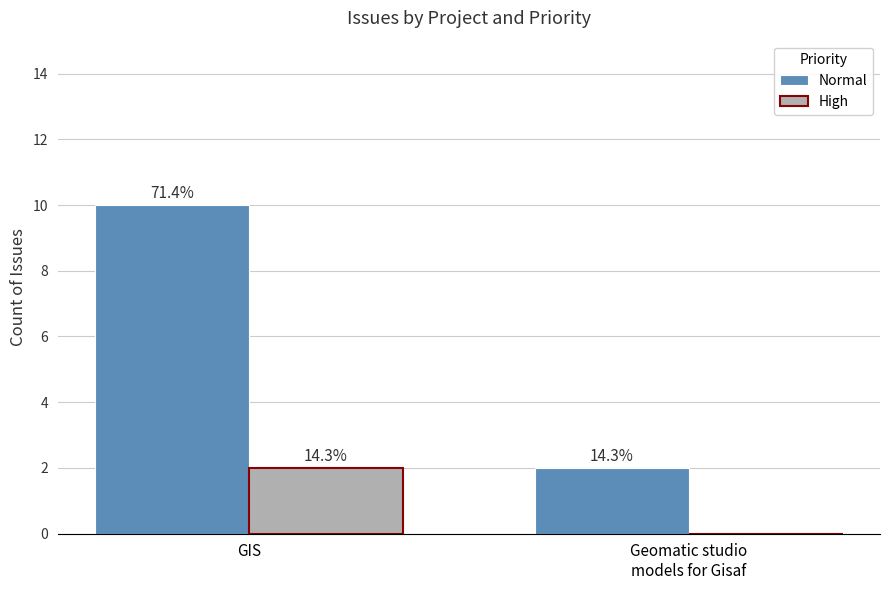

What is the difference between the maximum and minimum values in the High series?

2